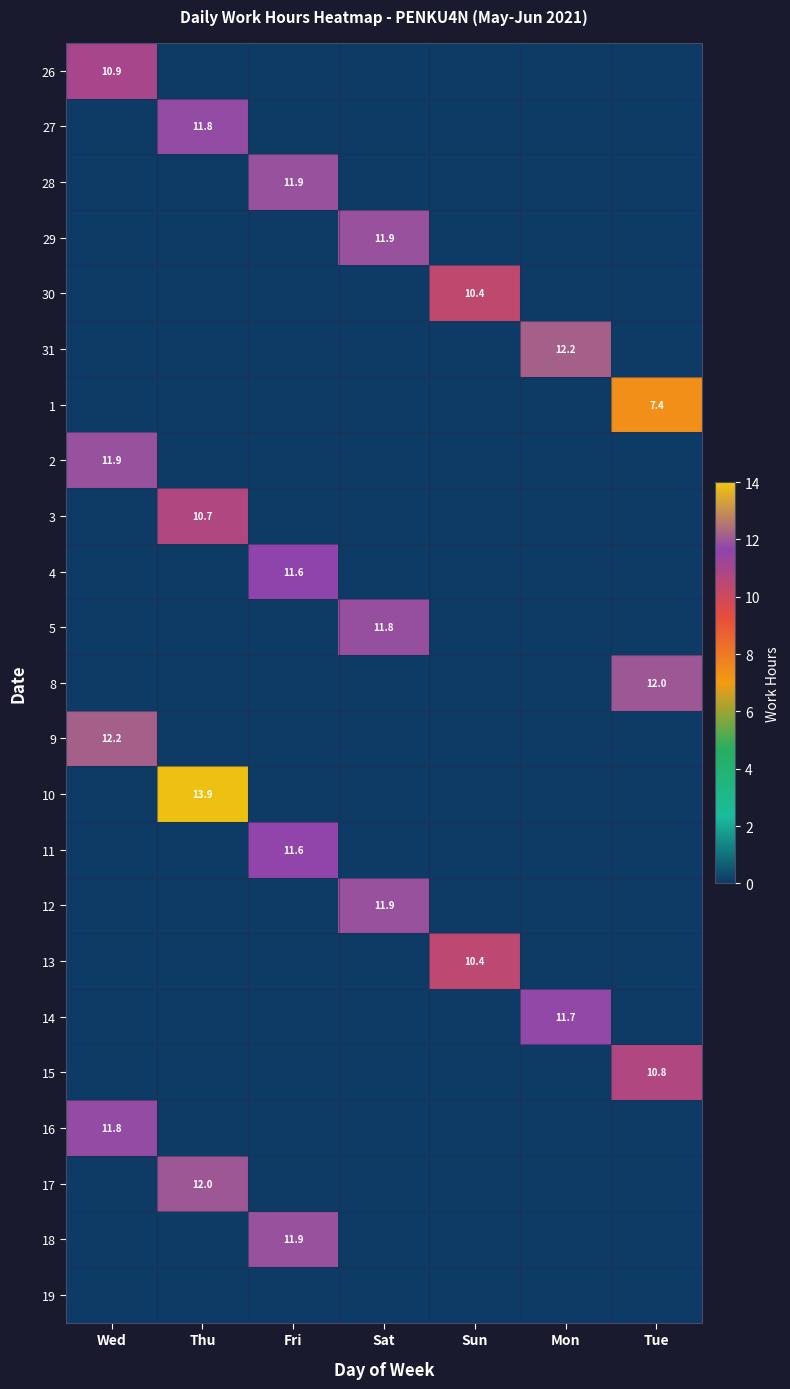

List the labels in order of 5 value, largest first.

Sat, Wed, Thu, Fri, Sun, Mon, Tue